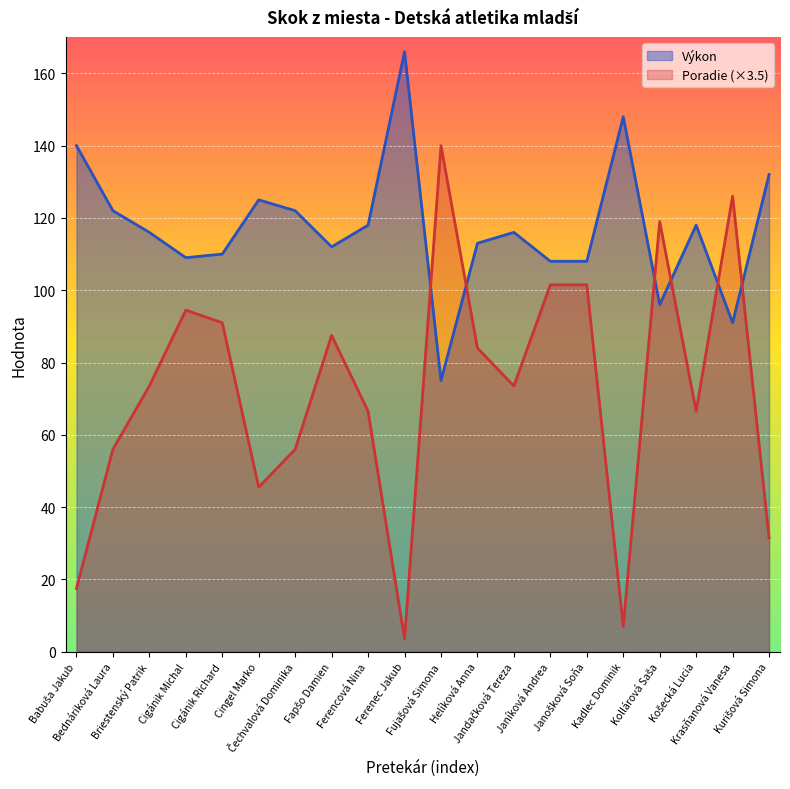

What is the greatest value displayed?

166.0